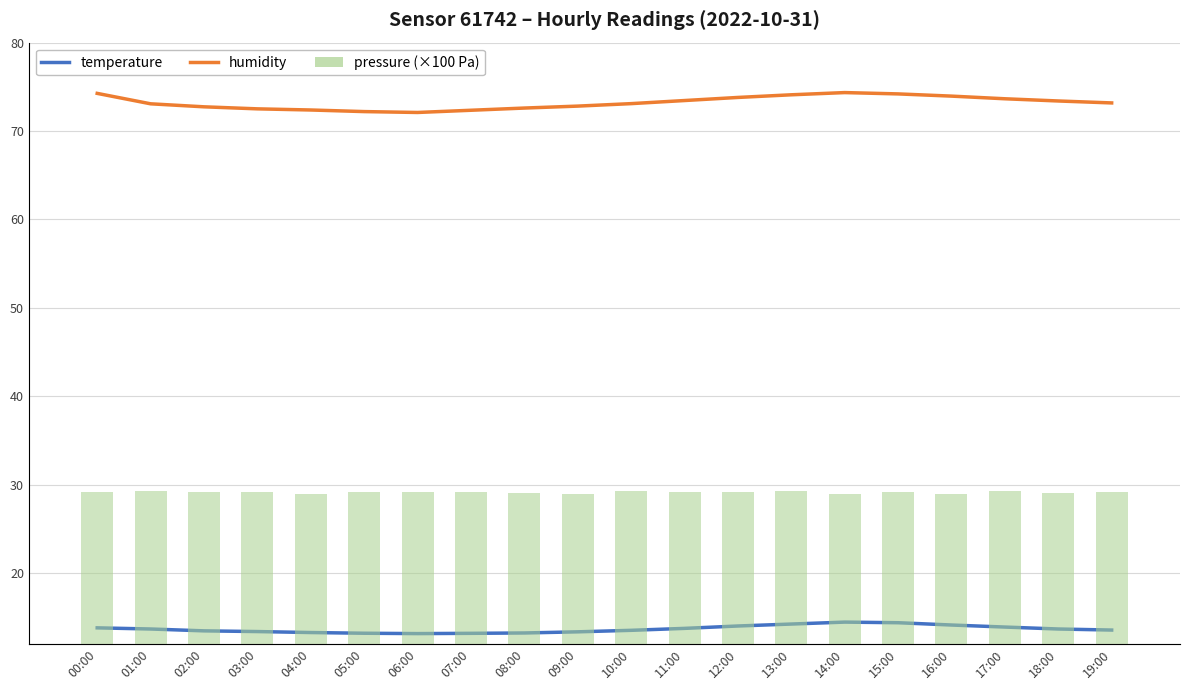

Between 04:00 and 09:00, which is larger?

09:00